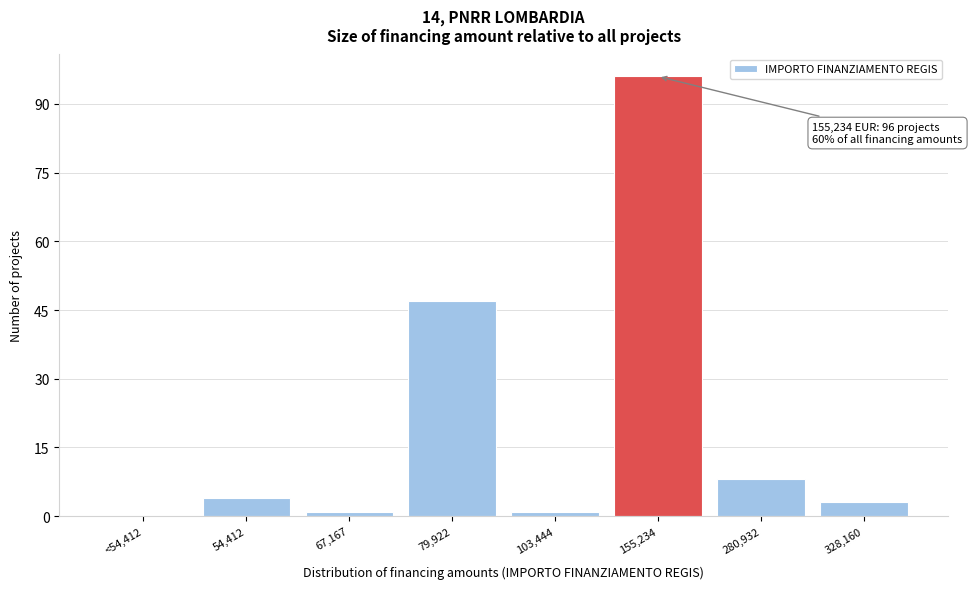

Reading right to left, extract all data points from this chart.

328,160=3	280,932=8	155,234=96	103,444=1	79,922=47	67,167=1	54,412=4	<54,412=0